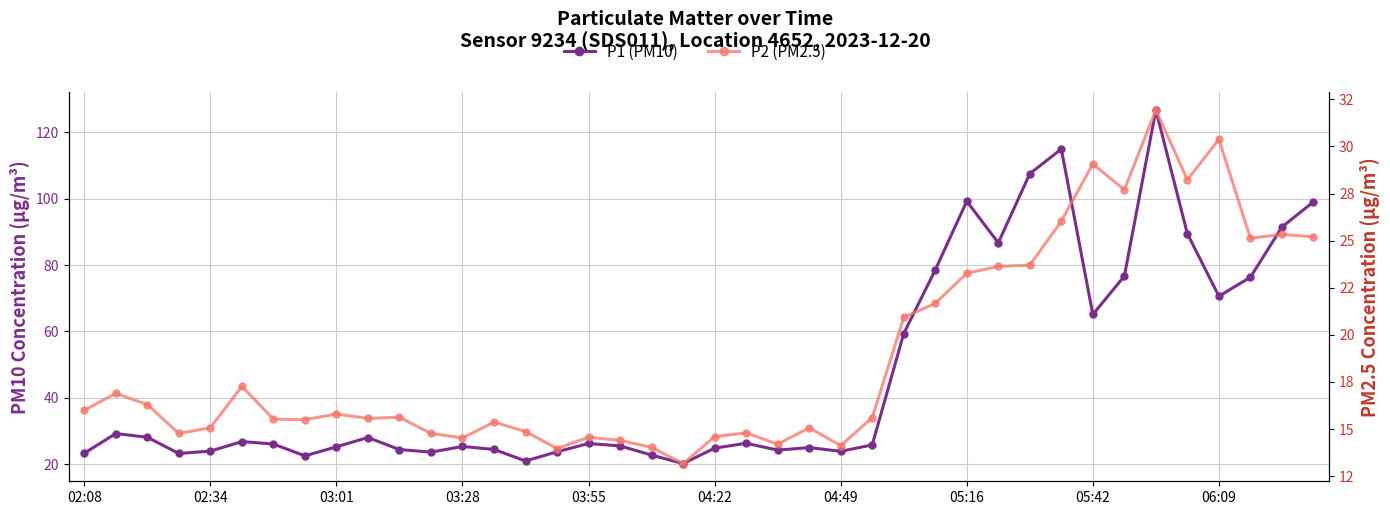

Reading left to right, transcribe all the data shown in this chart.

P1 (PM10): 23.3	29.2	28.1	23.2	23.9	26.8	26.1	22.5	25.2	28.0	24.4	23.6	25.3	24.4	21.0	23.7	26.2	25.5	22.7	20.2	24.8	26.3	24.2	25.0	23.9	25.8	59.4	78.5	99.2	86.7	107.5	115.0	65.1	76.7	126.7	89.4	70.6	76.3	91.5	99.1
P2 (PM2.5): 16.0	16.9	16.3	14.8	15.1	17.3	15.5	15.5	15.8	15.6	15.6	14.8	14.5	15.4	14.9	14.0	14.6	14.4	14.0	13.2	14.6	14.8	14.2	15.1	14.1	15.6	20.9	21.7	23.3	23.6	23.7	26.0	29.1	27.7	31.9	28.2	30.4	25.1	25.3	25.2